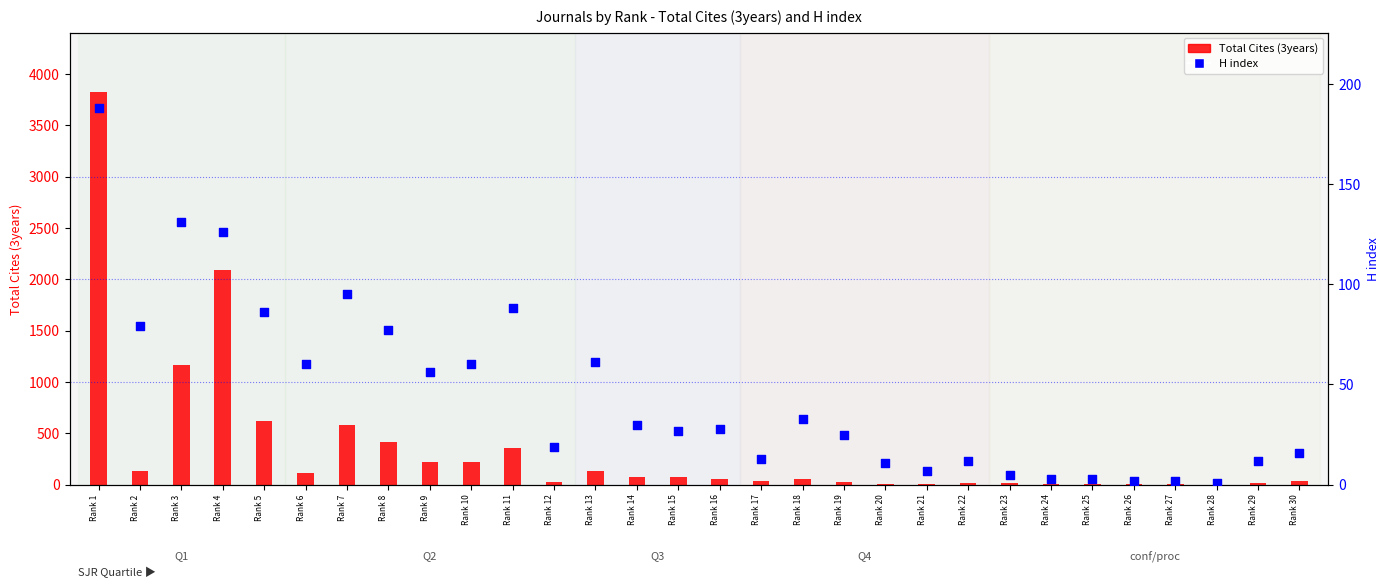

Which series reaches the maximum Y coordinate?

Total Cites (3years)